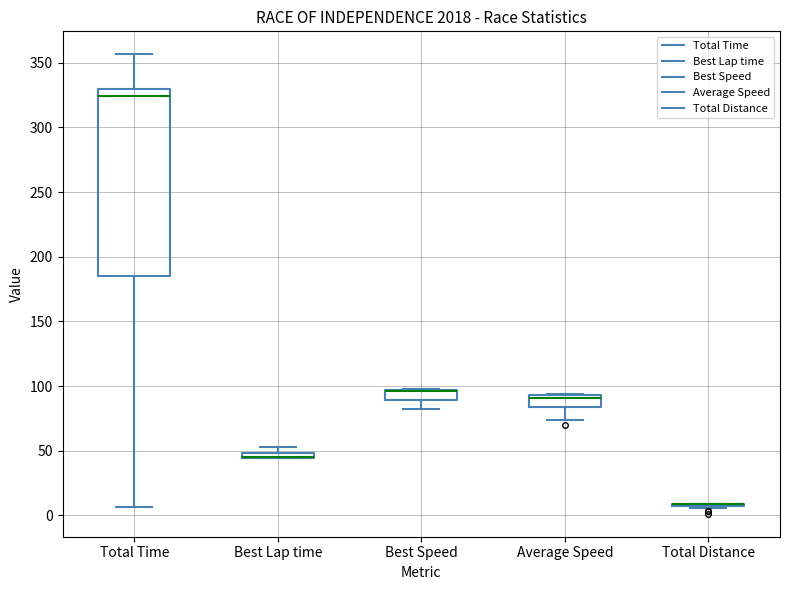

Which box is the tallest, from its lower edge to its upper edge?

Total Time